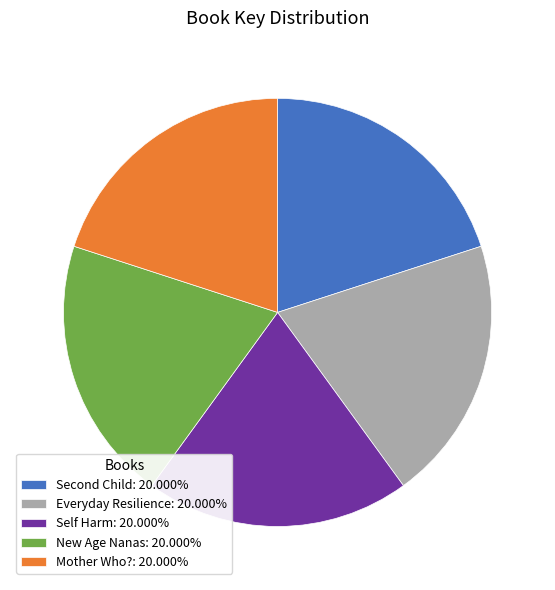

Count the number of slices in the pie.

5